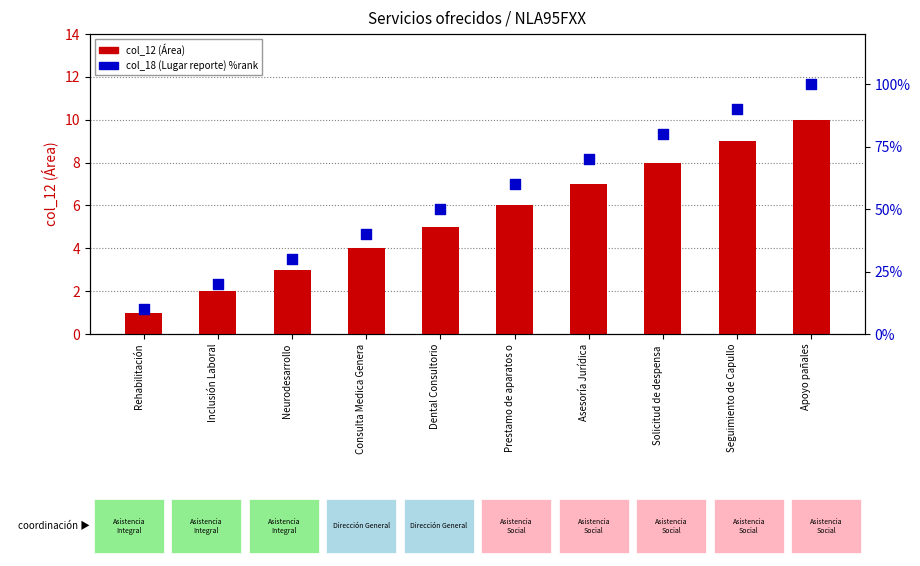

Which series reaches the minimum Y coordinate?

col_12 (Área)